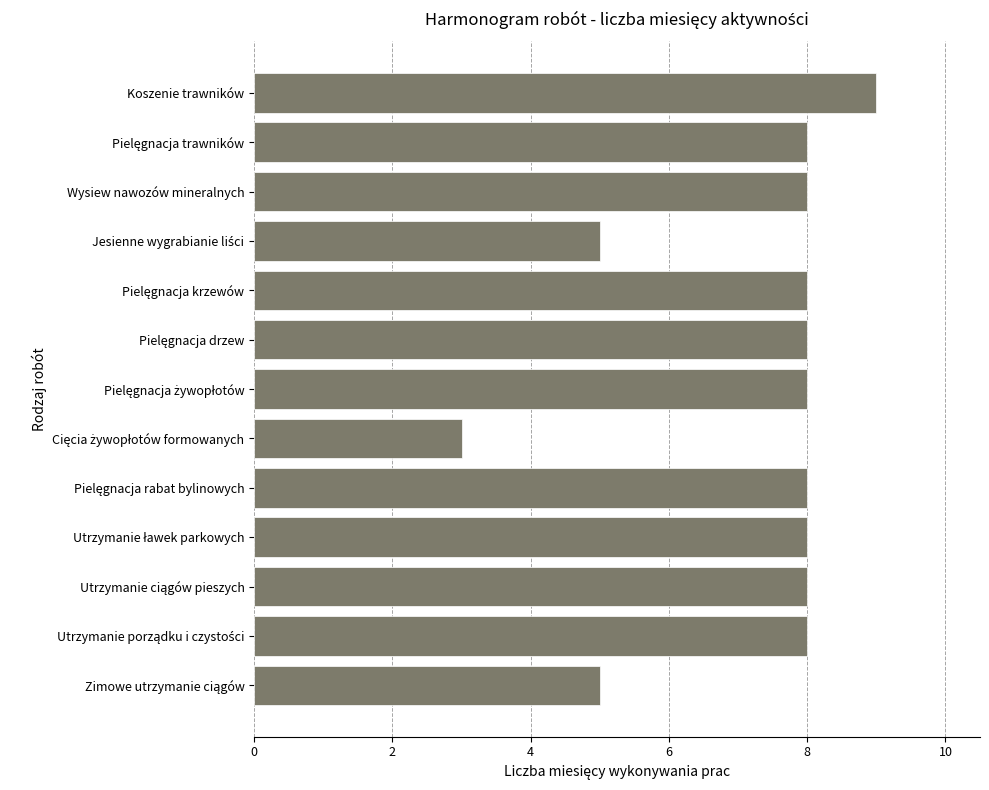

How many categories are shown in the chart?

13